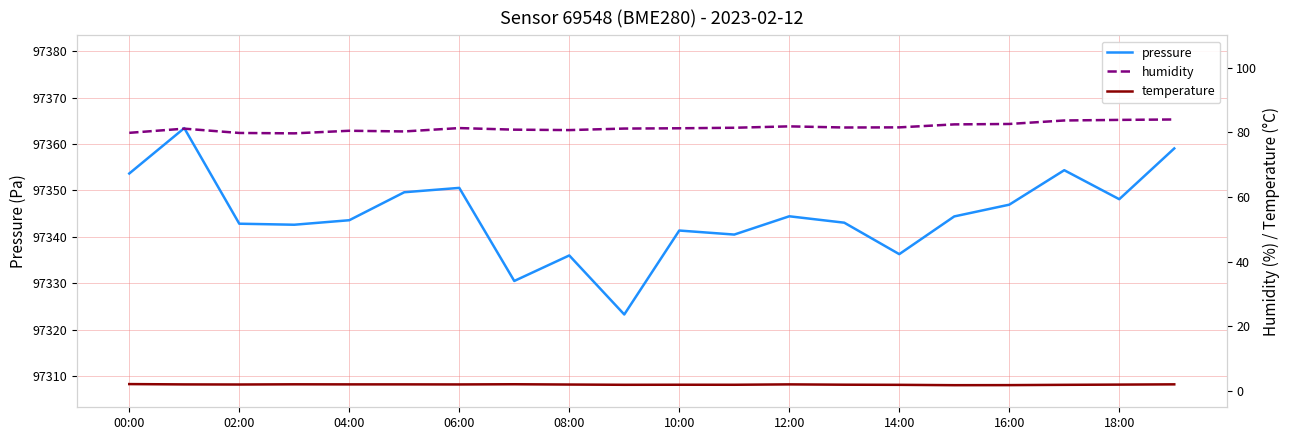

What is the maximum value for pressure?

97363.4